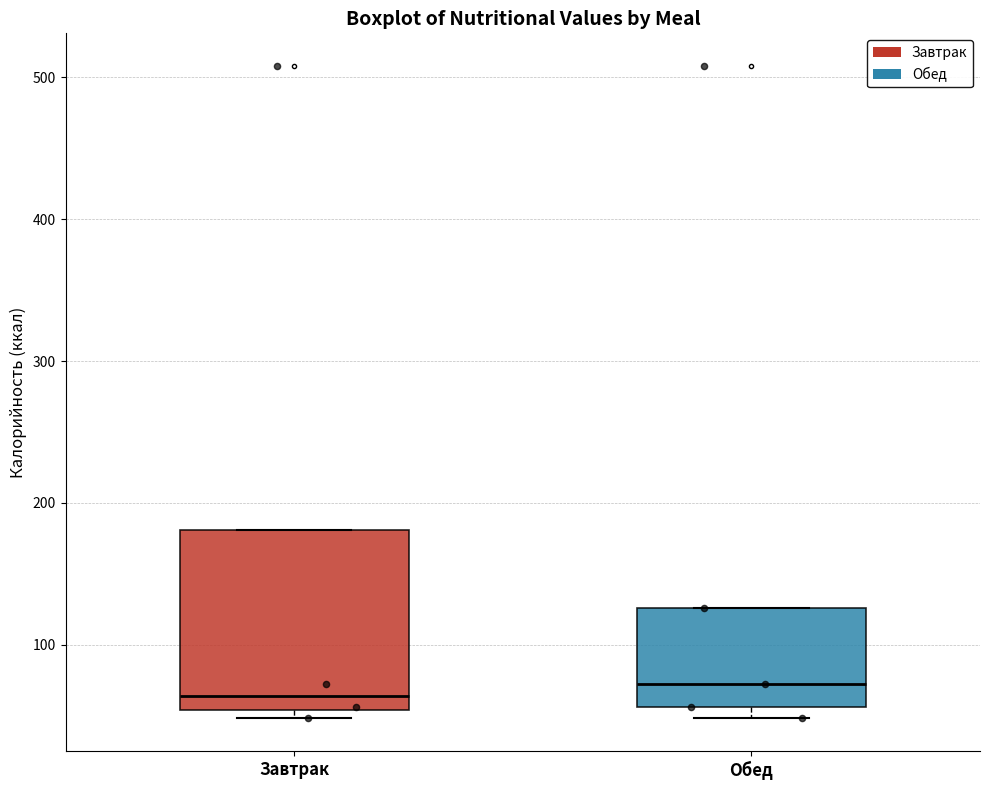

Reading left to right, read every box against the y-axis: the position of its median line, the range the box covers, and the ends of its whiskers. The values are not printed on the chart, so give them approximately, as read against the axis.

Завтрак: median 60, box 50 to 180, whiskers 50 (just below the box's lower edge) to 180
Обед: median 70, box 60 to 130, whiskers 50 to 130